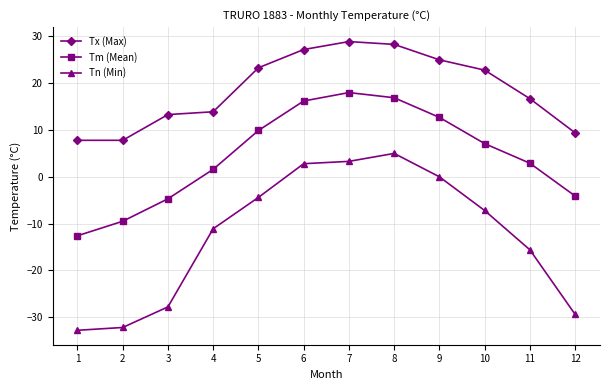

What are all the series names shown in the legend?

Tx (Max), Tm (Mean), Tn (Min)